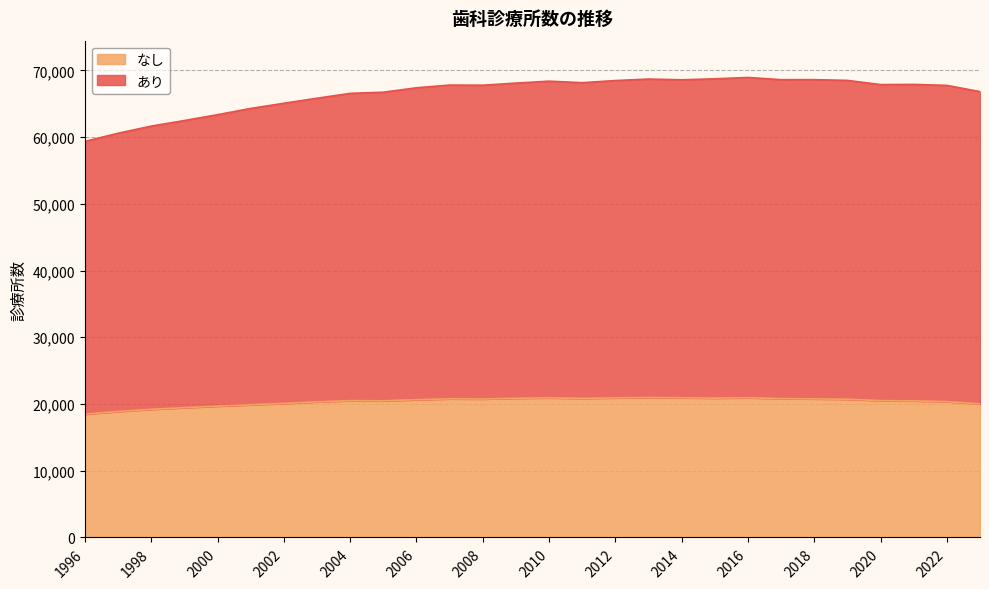

True or false: なし has more than 1 points higher than both neighbors.

True